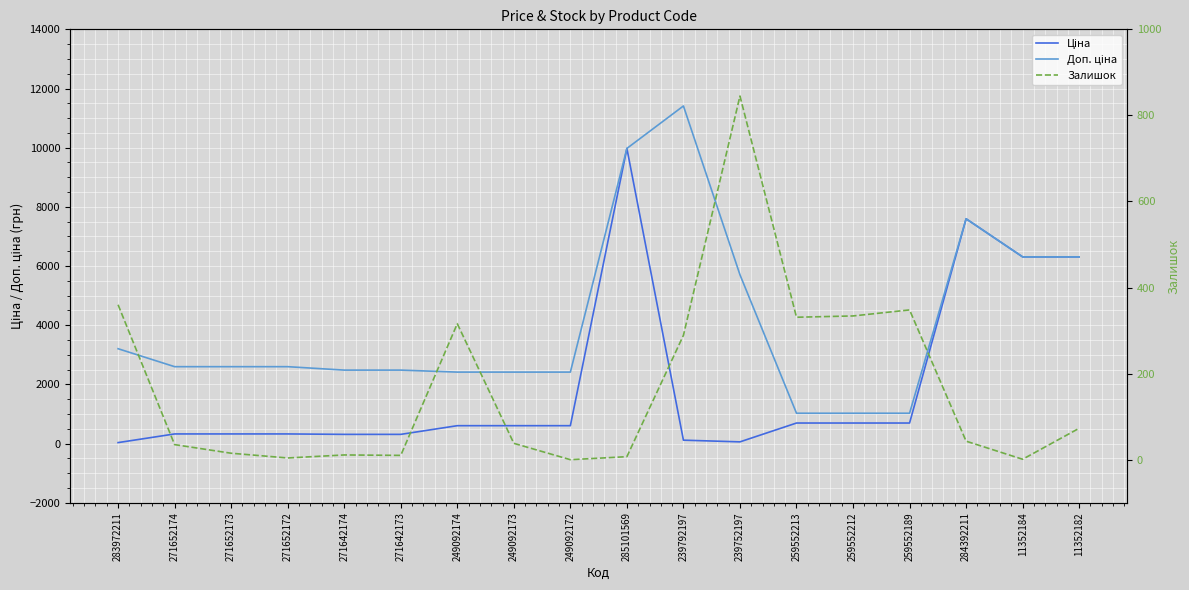

Reading right to left, extract all data points from this chart.

Ціна: 11352182=6308.8	11352184=6308.8	284392211=7596.5	259552189=693.7	259552212=693.7	259552213=693.7	239752197=57.0	239792197=114.1	285101569=9975.0	249092172=603.7	249092173=603.7	249092174=603.7	271642173=310.3	271642174=310.3	271652172=324.8	271652173=324.8	271652174=324.8	283972211=32.0
Доп. ціна: 11352182=6308.8	11352184=6308.8	284392211=7596.5	259552189=1024.6	259552212=1024.6	259552213=1024.6	239752197=5705.0	239792197=11410.0	285101569=9975.0	249092172=2414.8	249092173=2414.8	249092174=2414.8	271642173=2482.4	271642174=2482.4	271652172=2598.3	271652173=2598.3	271652174=2598.3	283972211=3205.0
Залишок: 11352182=73.0	11352184=1.0	284392211=43.0	259552189=348.0	259552212=334.0	259552213=331.0	239752197=845.0	239792197=289.0	285101569=7.0	249092172=0.0	249092173=38.0	249092174=316.0	271642173=10.0	271642174=11.0	271652172=4.0	271652173=15.0	271652174=35.0	283972211=360.0